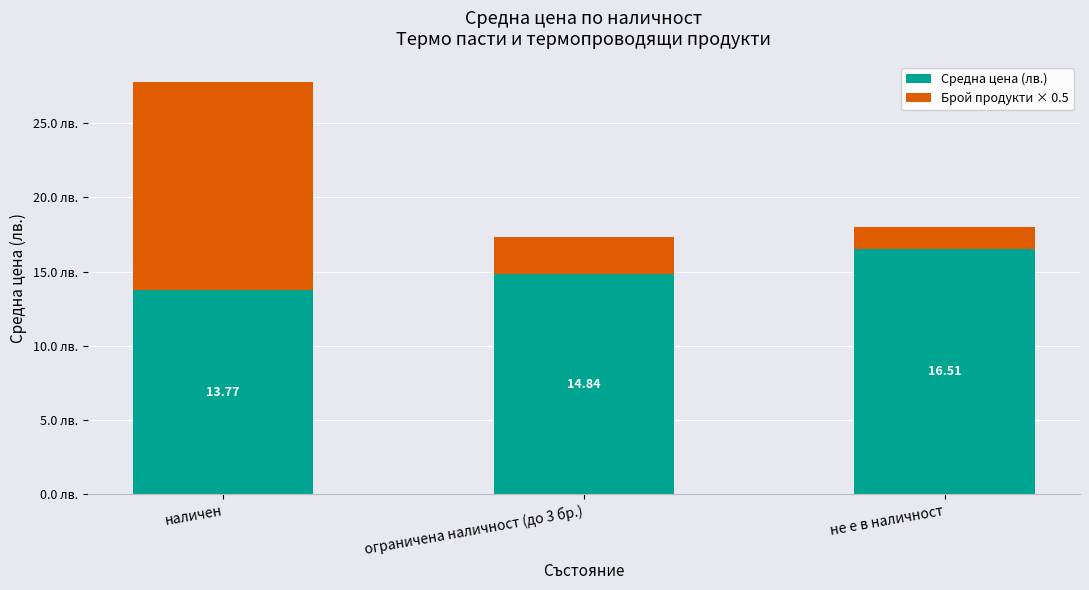

Where is Средна цена (лв.) nearest to the value 15?

ограничена наличност (до 3 бр.)